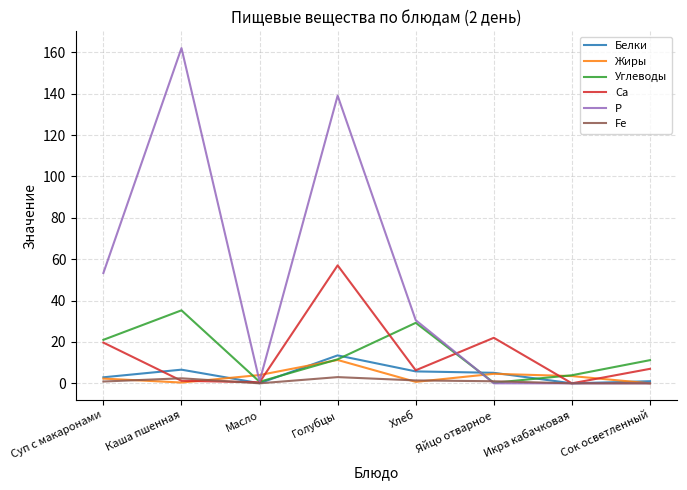

Which category has the highest value in the Са series?

Голубцы